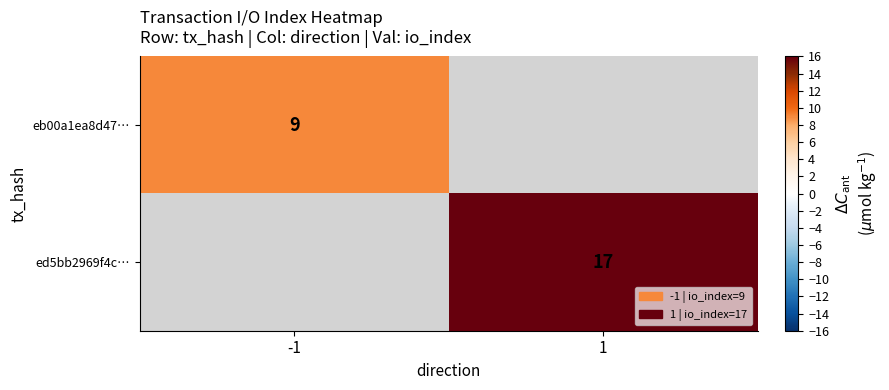

The ed5bb2969f4c… series shows 29 at 1. True or false?

False